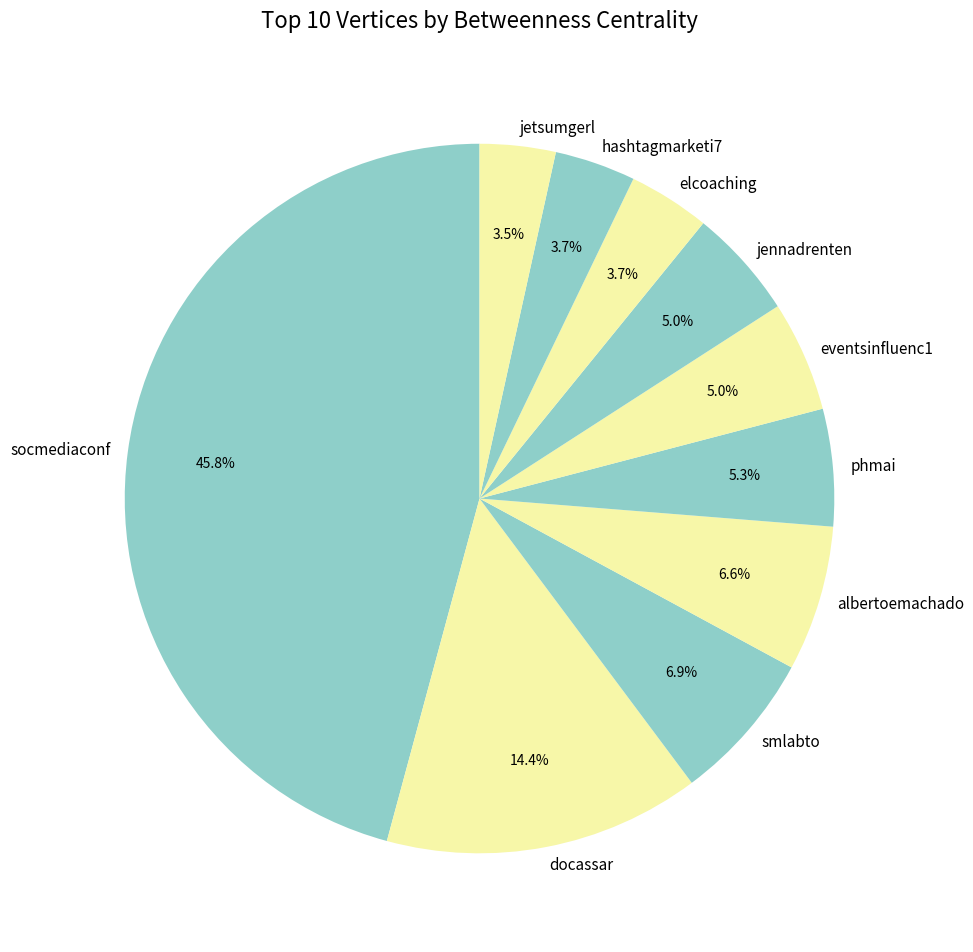

Do jetsumgerl and albertoemachado together represent more than half of the pie?

No